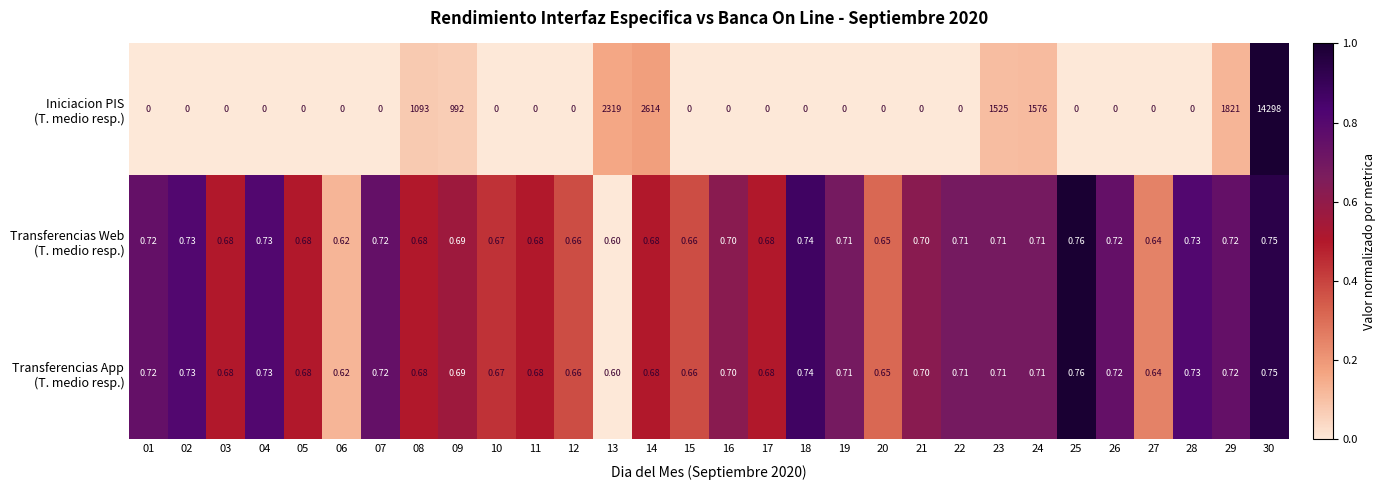

How many distinct data groups are displayed?

3